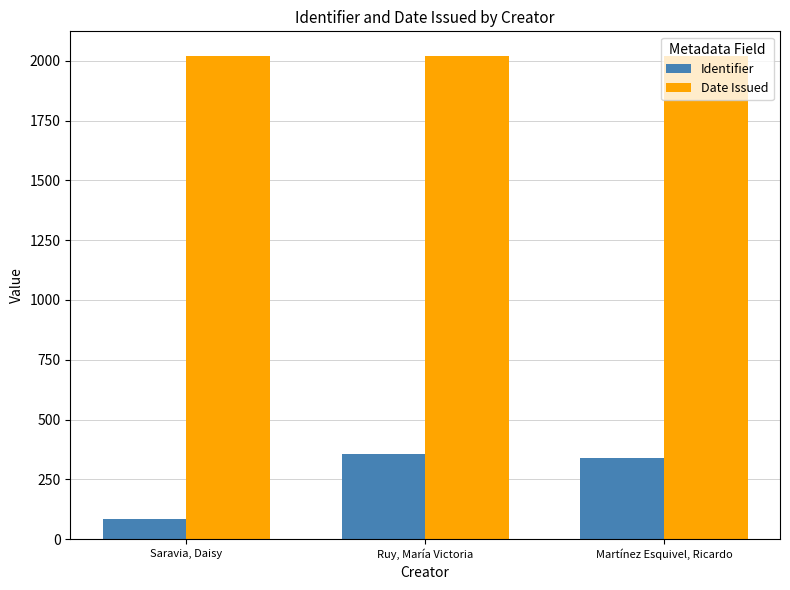

True or false: Identifier has a value of 84 at Ruy, María Victoria.

False